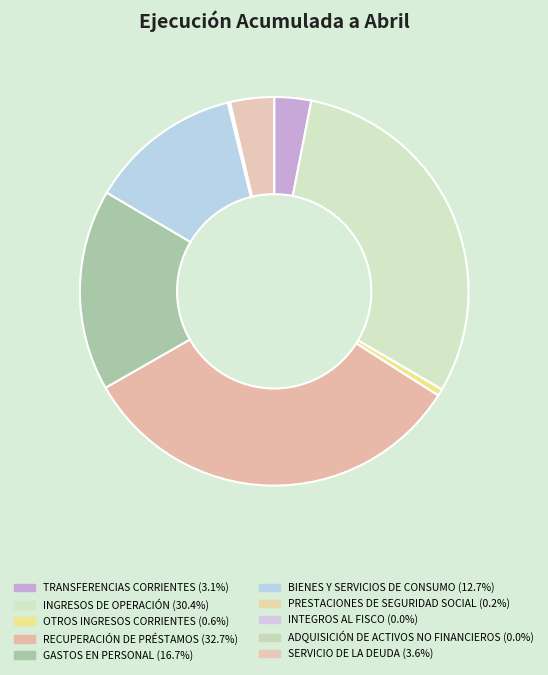

What percentage is the GASTOS EN PERSONAL slice, to the nearest percent?

17%